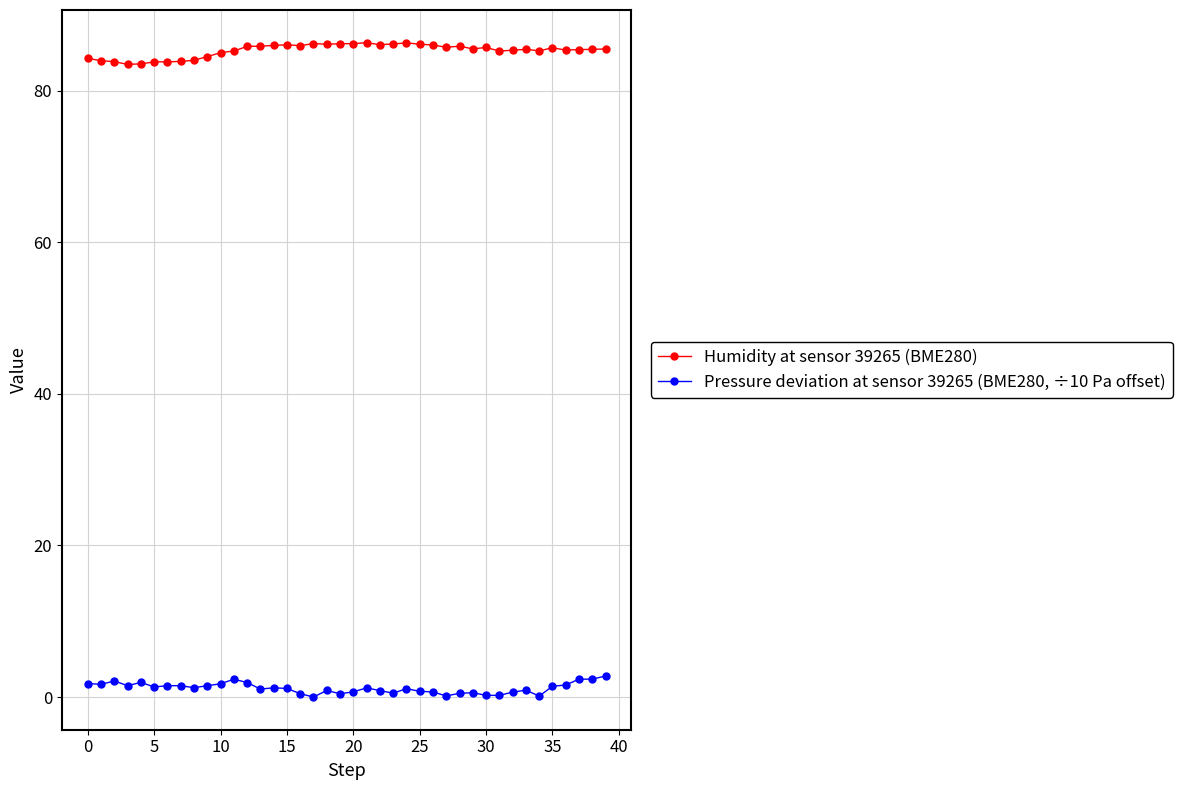

True or false: Humidity at sensor 39265 (BME280) and Pressure deviation at sensor 39265 (BME280, ÷10 Pa offset) intersect in this chart.

False